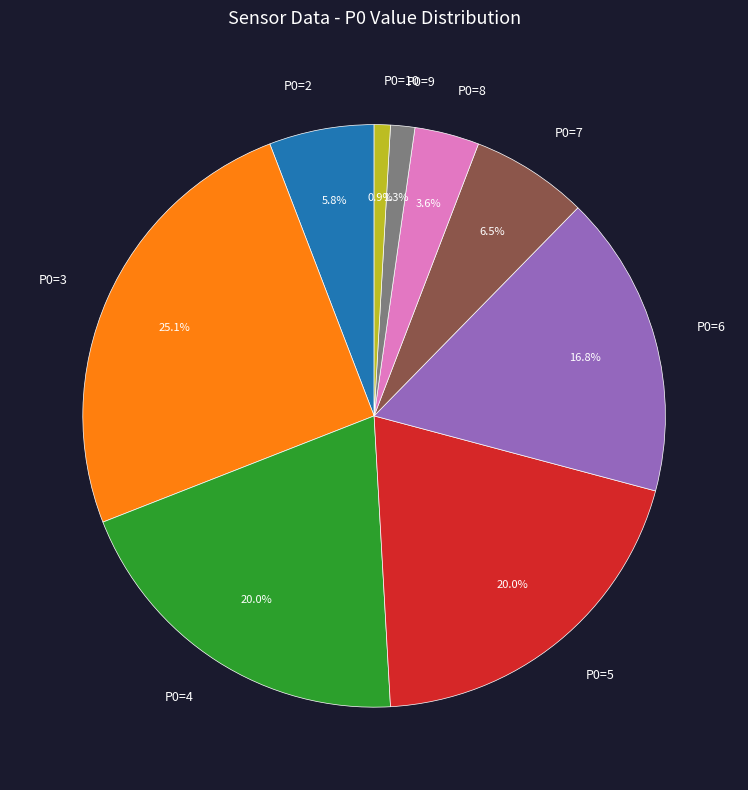

True or false: P0=2 accounts for 6% of the total.

True